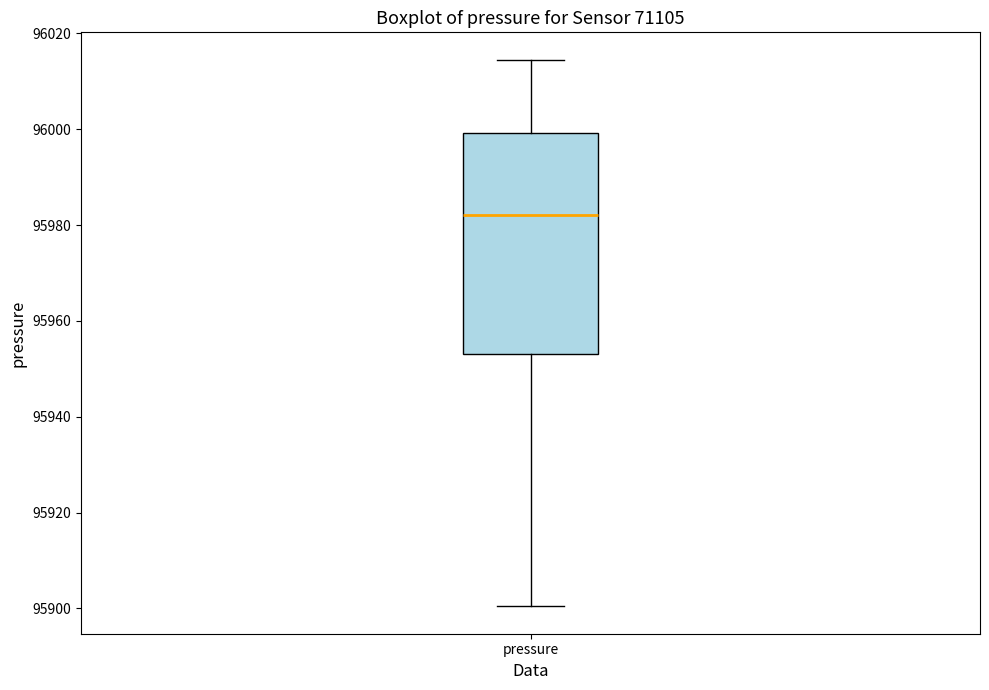

Read this box plot against the y-axis: the position of the median line, the range covered by the box, and the ends of both whiskers. The values are not printed on the chart, so give them approximately, as read against the axis.

median 95982, box 95954 to 96000, whiskers 95900 to 96014